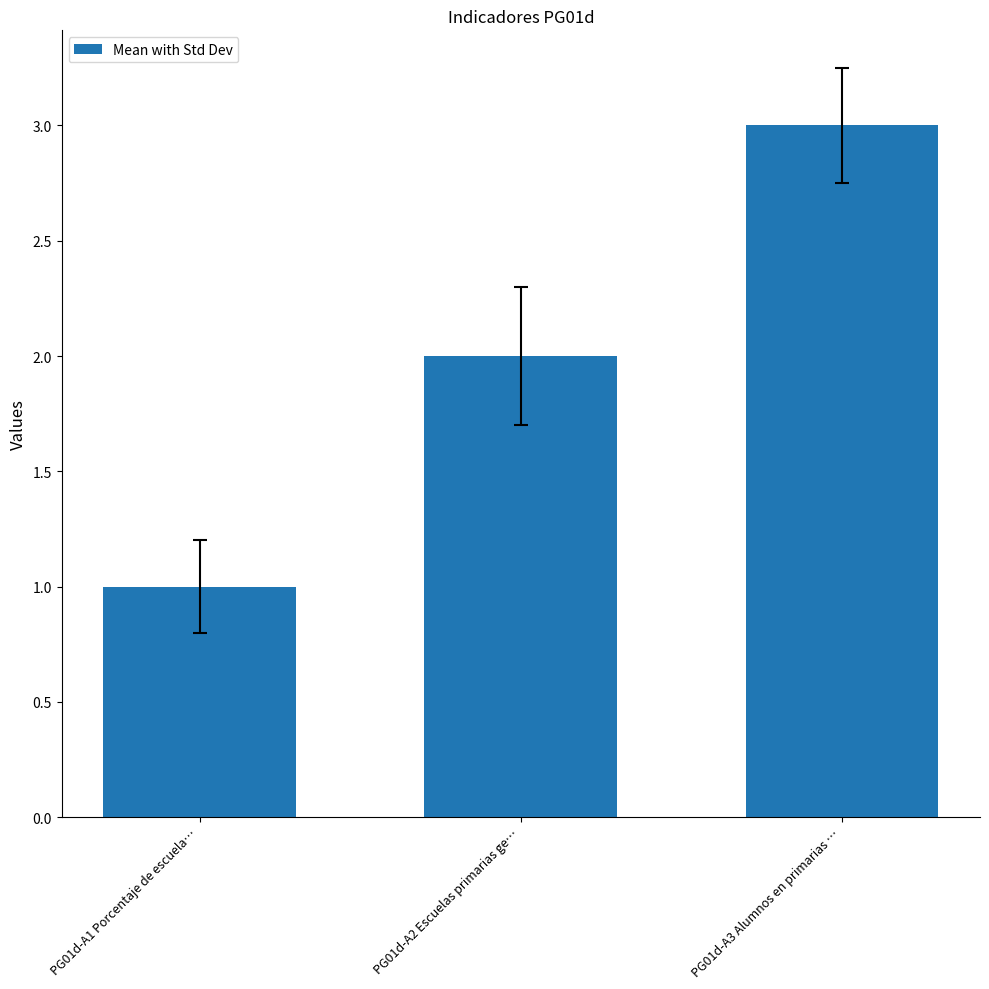

Reading right to left, list all the values displayed in this chart.

PG01d-A3 Alumnos en primarias …=3	PG01d-A2 Escuelas primarias ge…=2	PG01d-A1 Porcentaje de escuela…=1